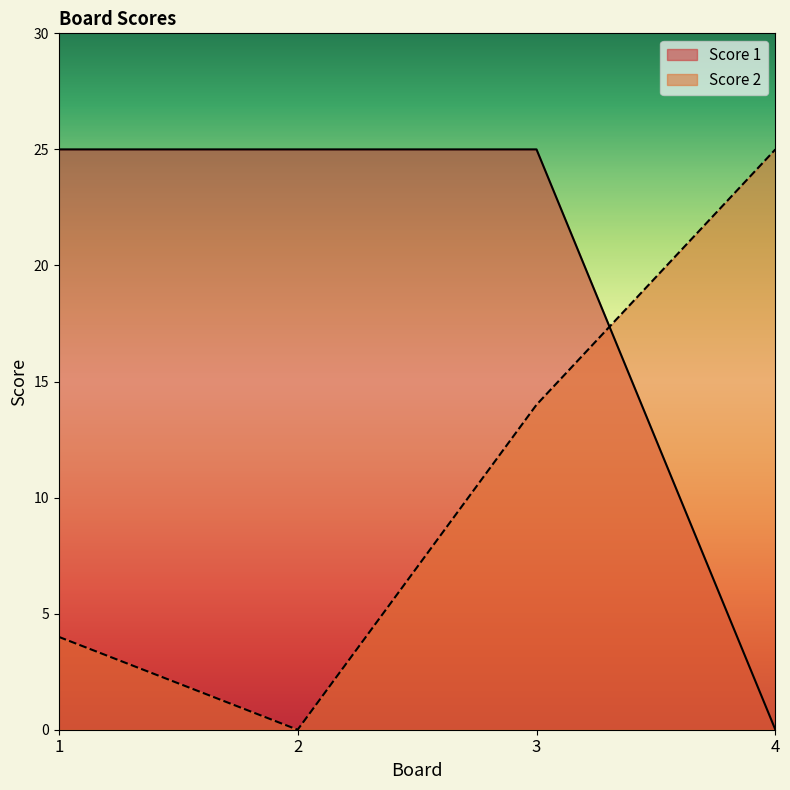

Rank the series by their maximum value, from lowest to highest.

Score 2, Score 1